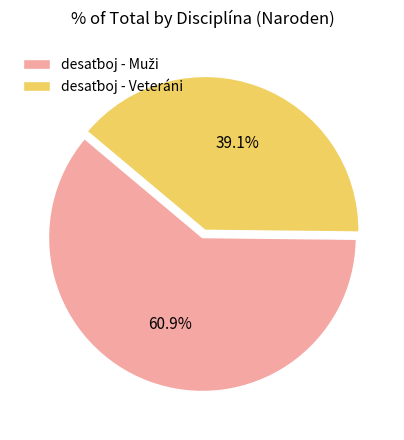

Does any single category account for the majority?

Yes